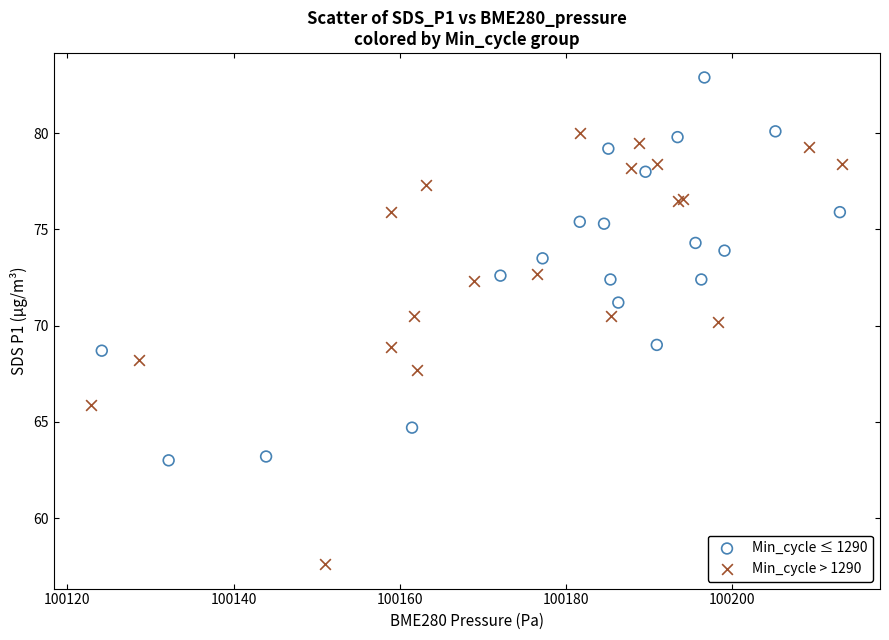

Which series has the widest spread of Y values?

Min_cycle > 1290